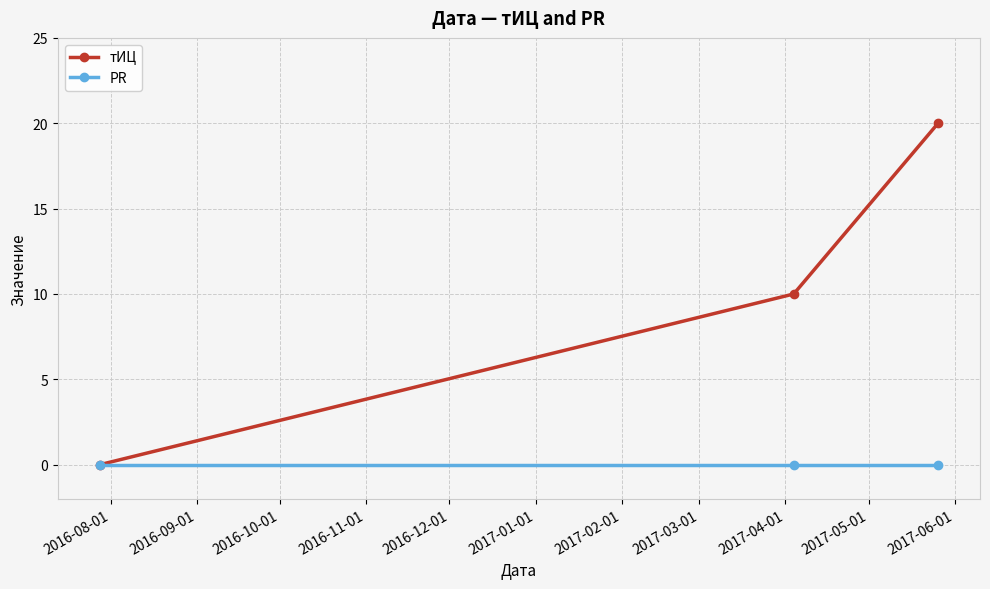

At how many categories does at least one series exceed 13?

1